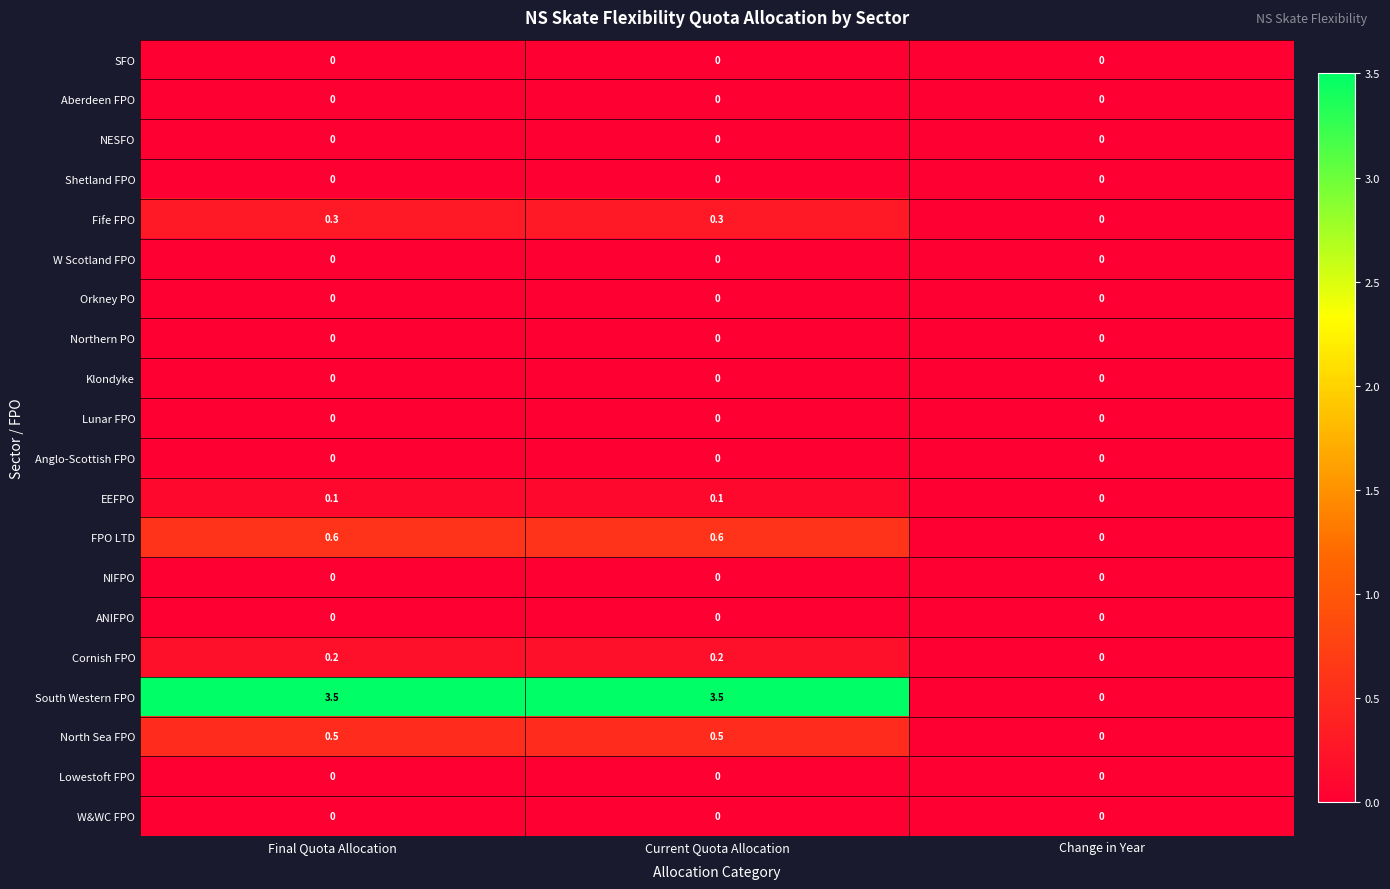

Which series has the largest total across all categories?

South Western FPO